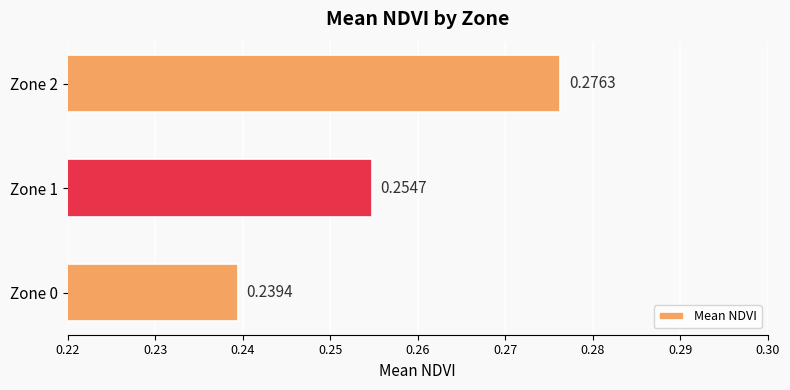

Count the number of data series in this chart.

1